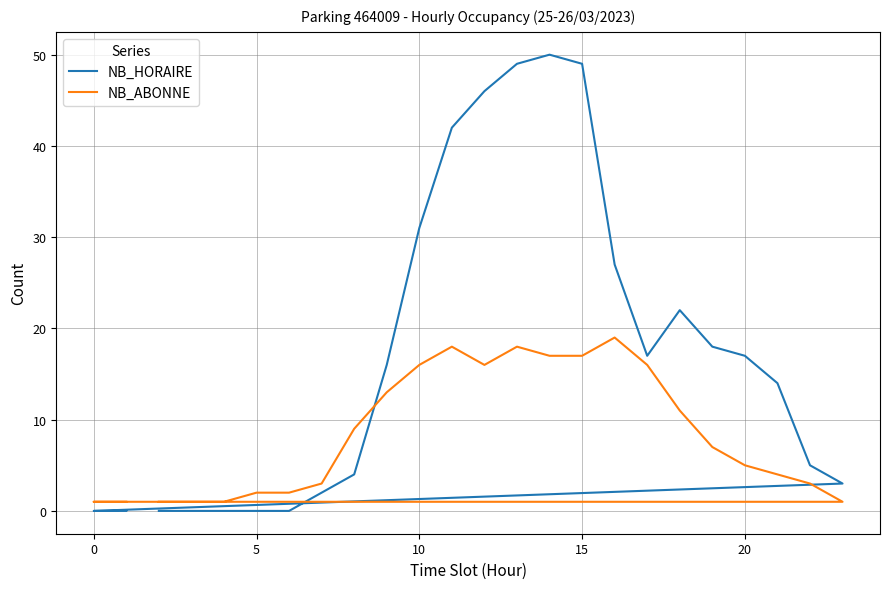

In NB_ABONNE, how many points are higher than both neighbors (excluding endpoints)?

3